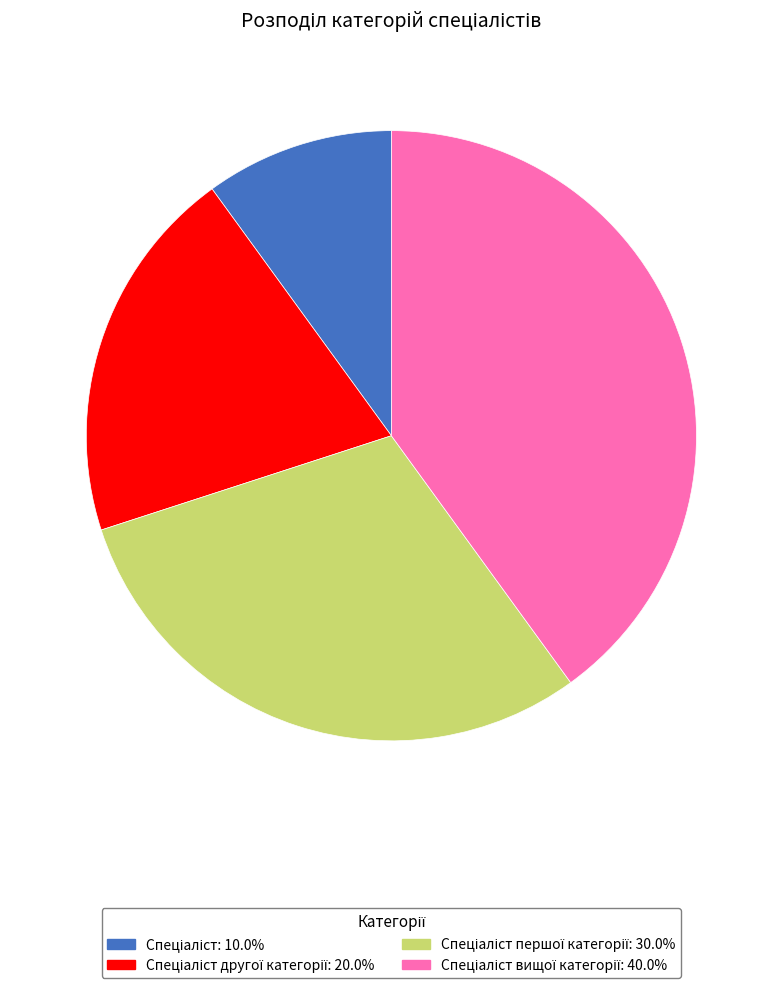

Is there any slice that represents more than half of the pie?

No